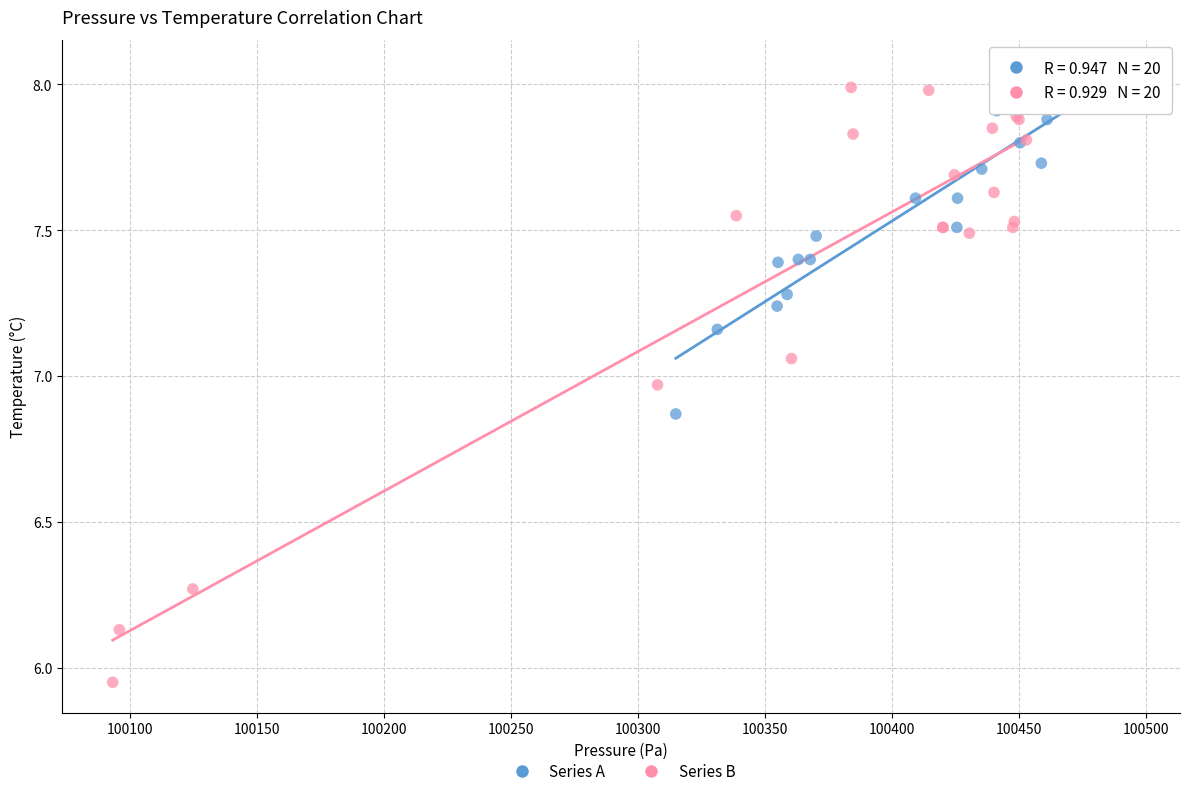

Which series has the largest Y range (max minus min)?

Series B